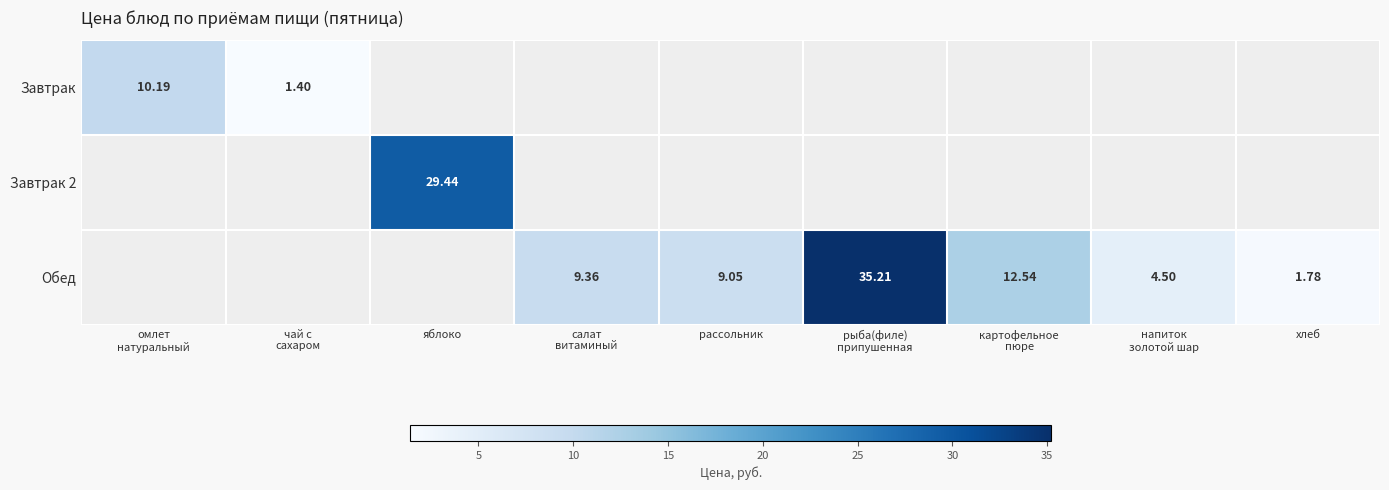

The Обед series shows 51.0 at рыба(филе) припушенная. True or false?

False